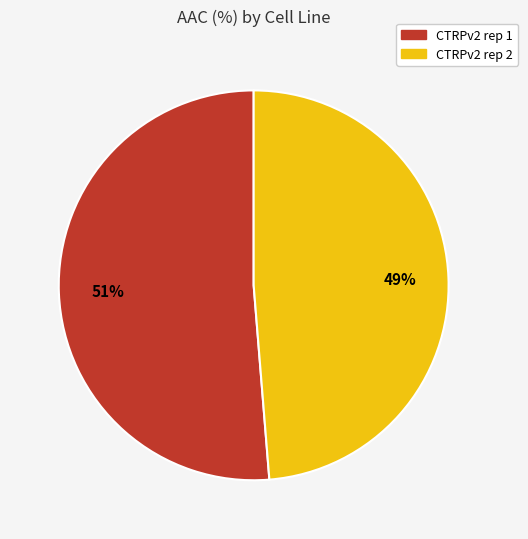

Between CTRPv2 rep 2 and CTRPv2 rep 1, which is larger?

CTRPv2 rep 1